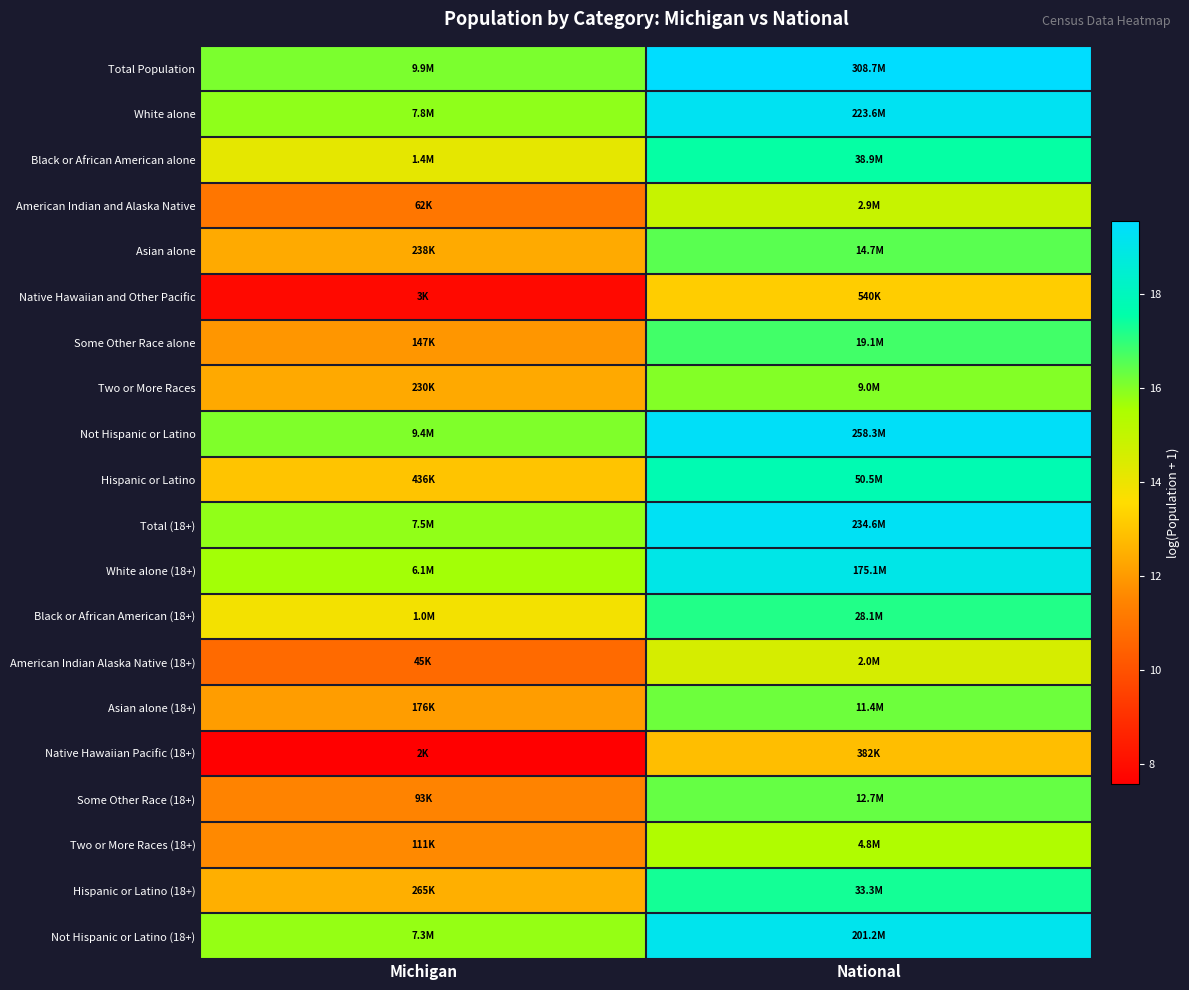

What is the maximum value shown in the chart?

19.5